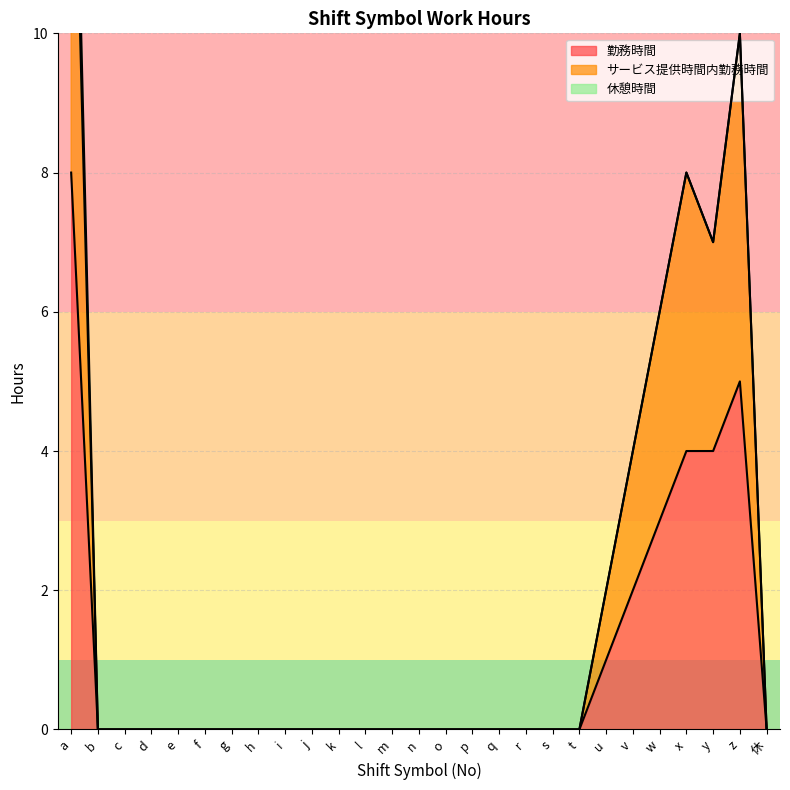

What is the difference between the maximum and minimum values in the 勤務時間 series?

8